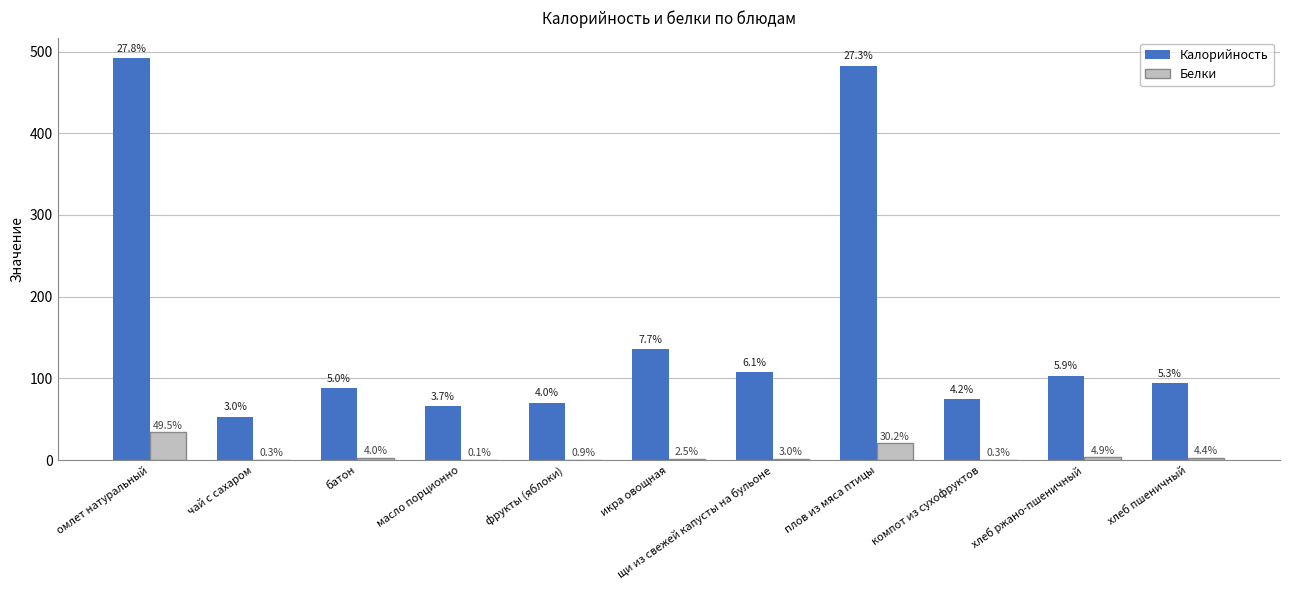

How many groups of bars are there?

11